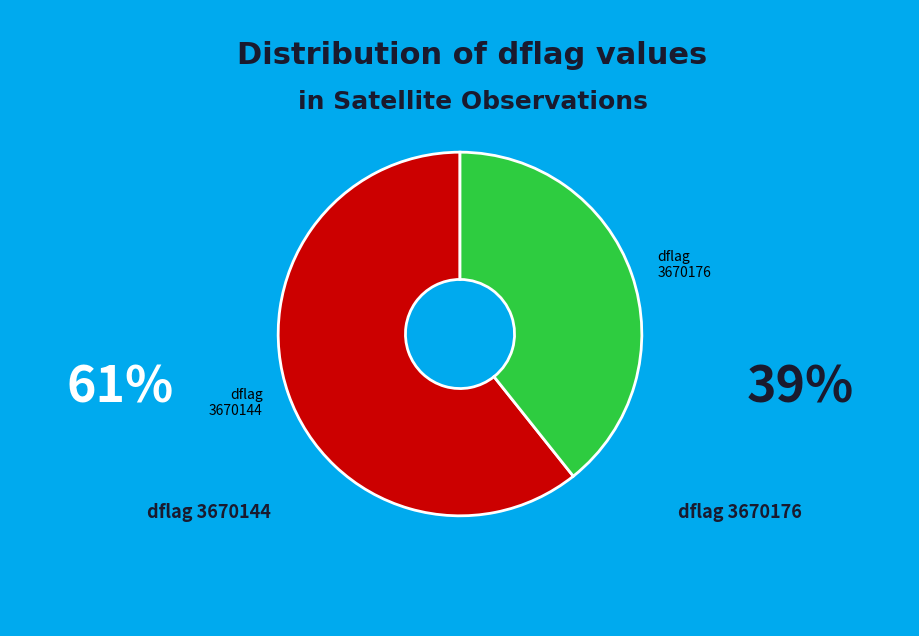

Which category has the smallest portion of the pie?

dflag 3670176